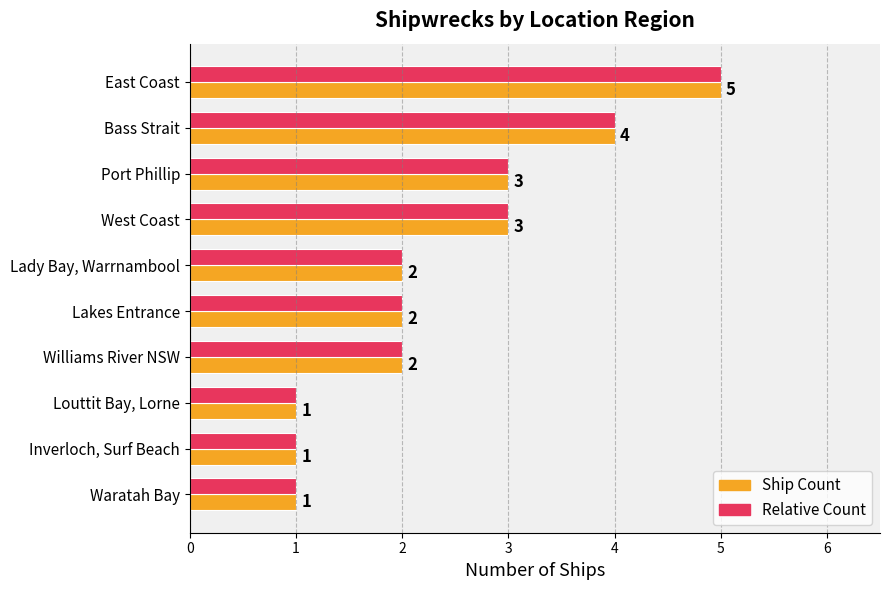

What is the difference between the Ship Count values at East Coast and Louttit Bay, Lorne?

4